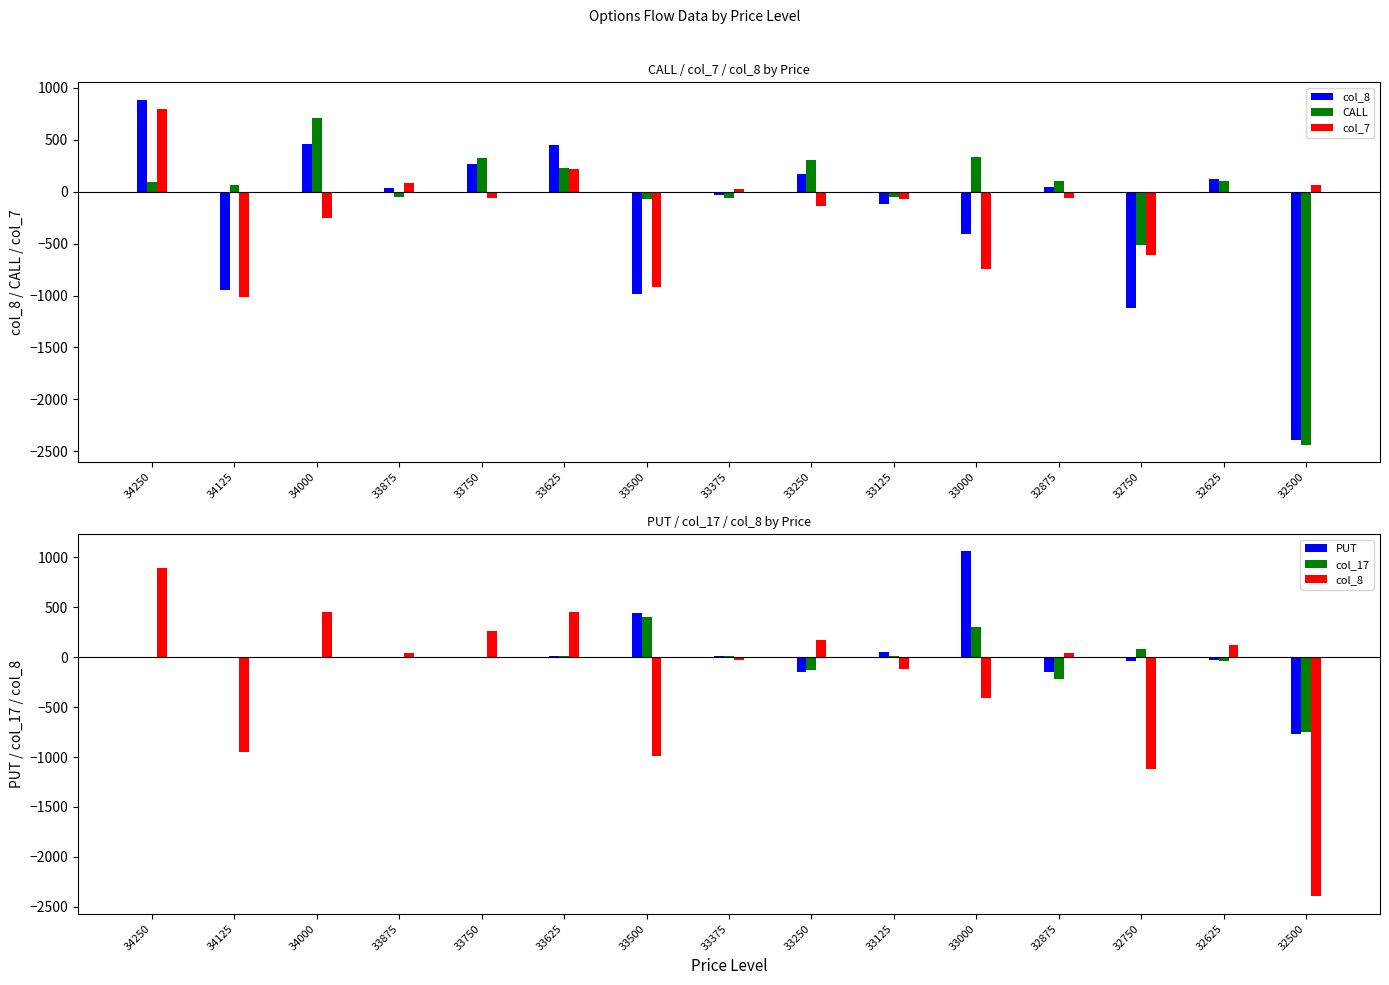

Which category has the lowest value in the col_17 series?

32500